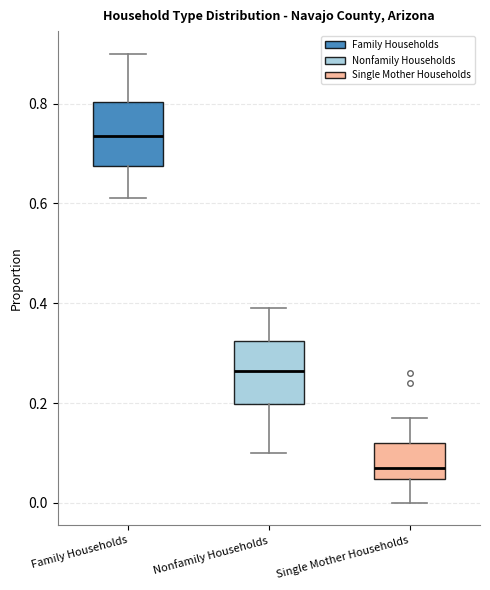

Reading left to right, read every box against the y-axis: the position of its median line, the range the box covers, and the ends of its whiskers. The values are not printed on the chart, so give them approximately, as read against the axis.

Family Households: median 0.74, box 0.68 to 0.80, whiskers 0.62 to 0.90
Nonfamily Households: median 0.26, box 0.20 to 0.32, whiskers 0.10 to 0.40
Single Mother Households: median 0.08, box 0.04 to 0.12, whiskers 0.00 to 0.18